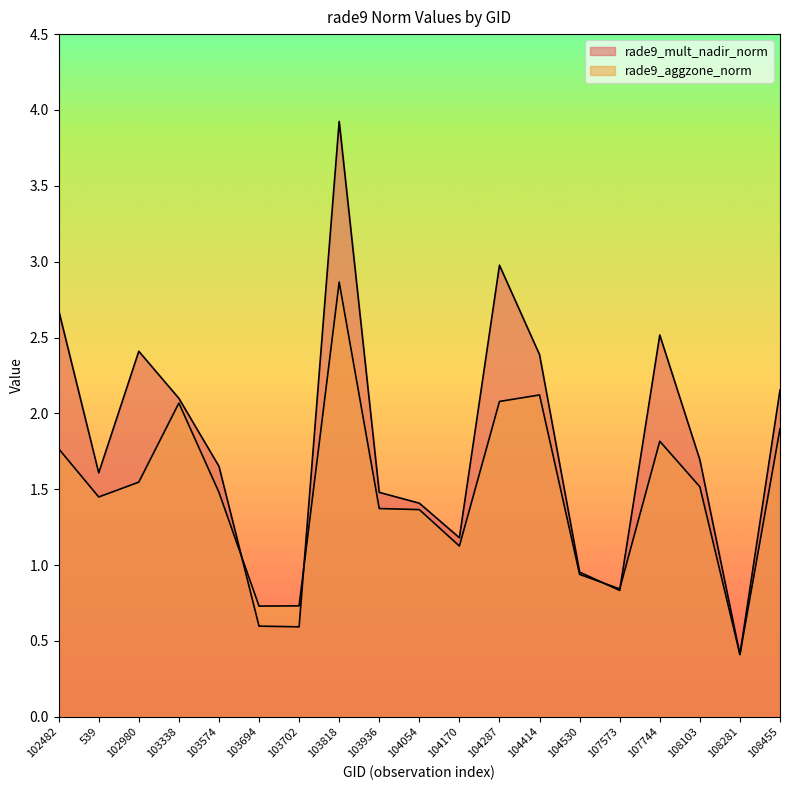

In rade9_mult_nadir_norm, how many points are lower than both neighbors (excluding endpoints)?

5